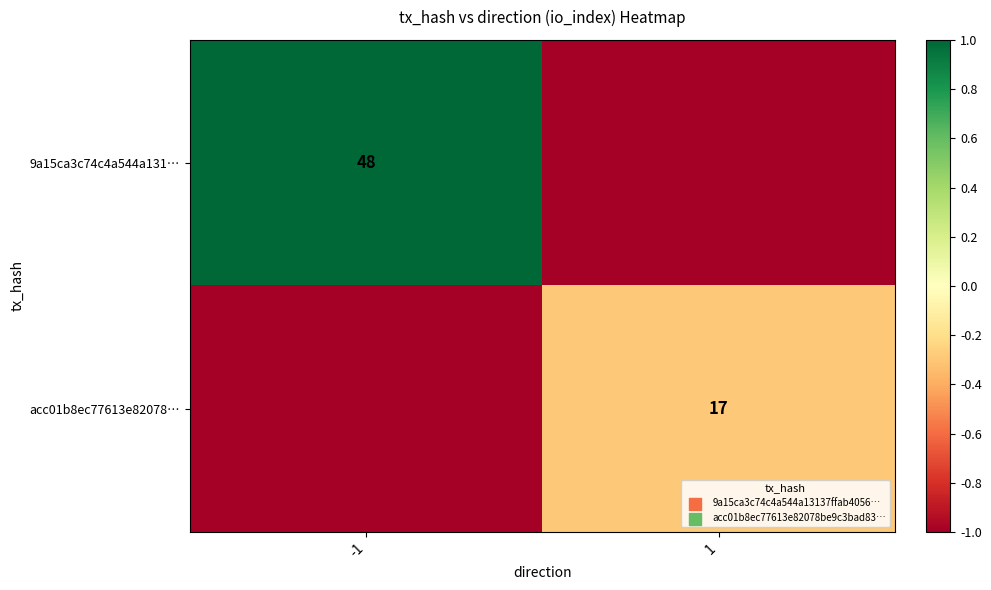

The value of 9a15ca3c74c4a544a131… at -1 is 64. True or false?

False